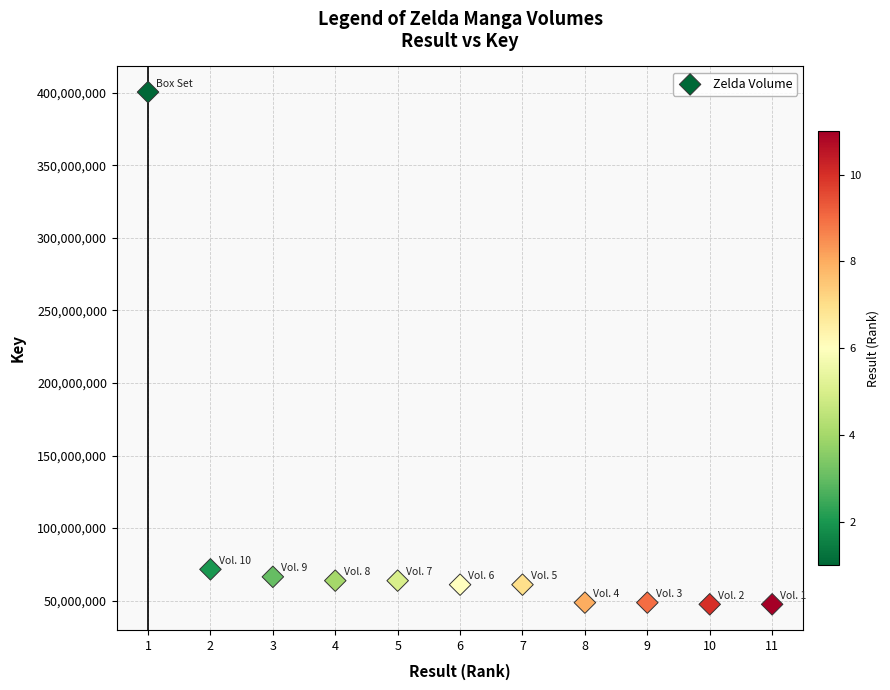

What is the range of X values (max minus min)?

10